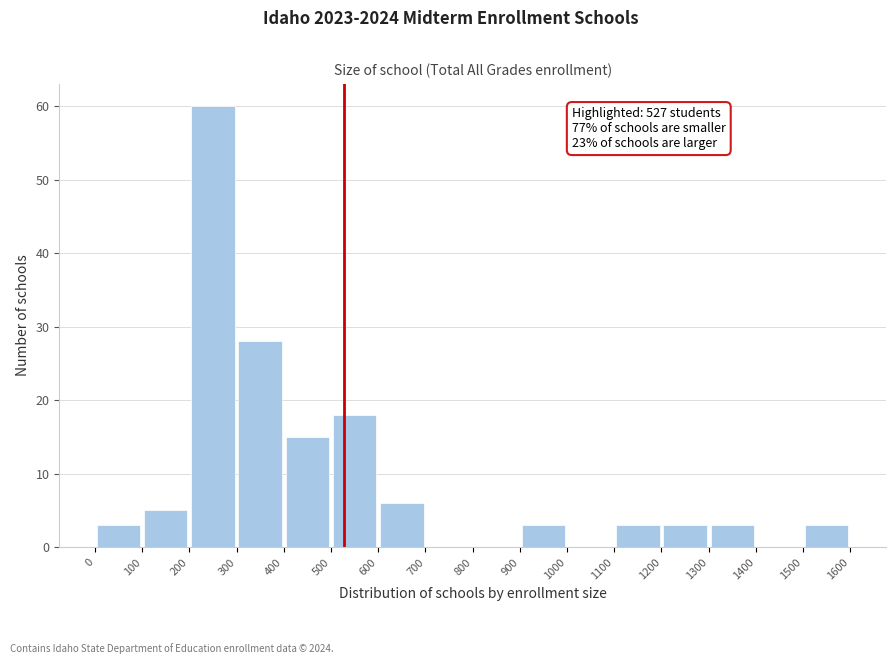

Which range on the x-axis has the tallest bar?

200 to 300